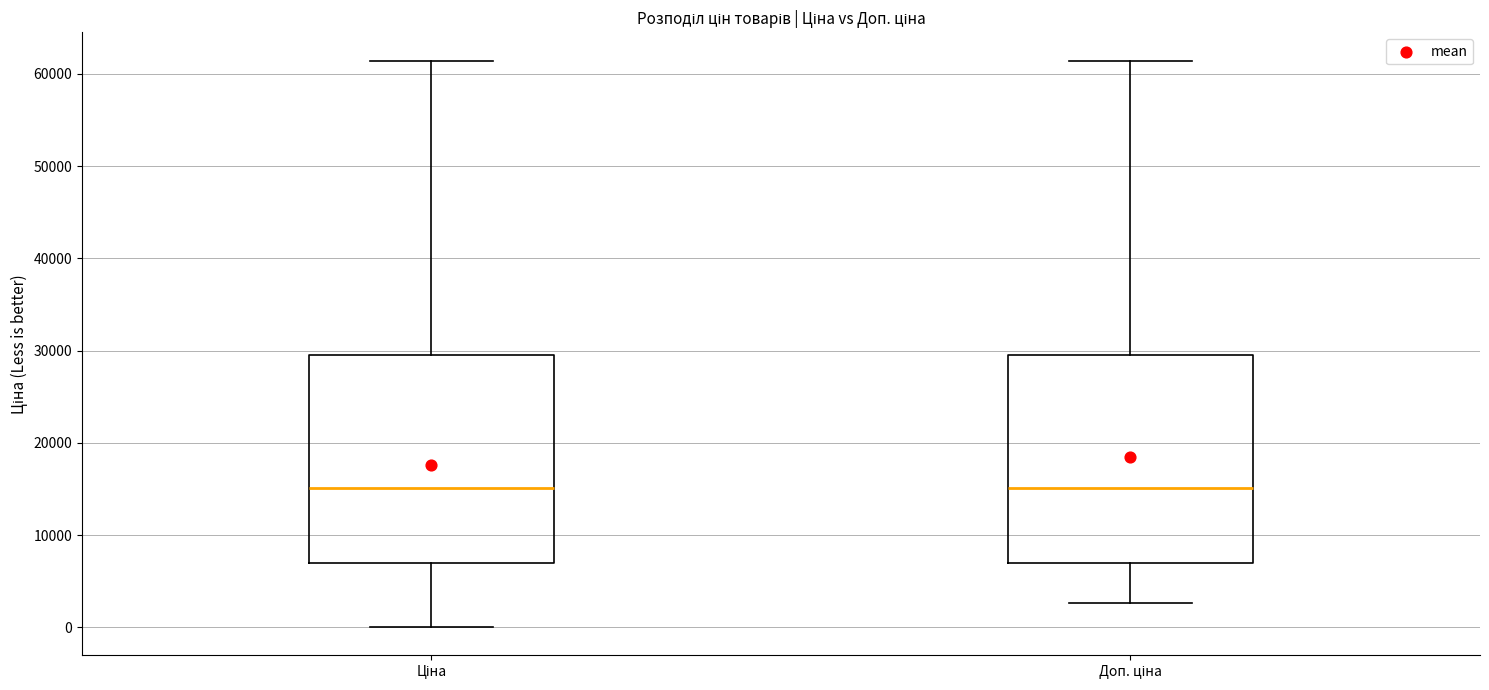

Reading left to right, read every box against the y-axis: the position of its median line, the range the box covers, and the ends of its whiskers. The values are not printed on the chart, so give them approximately, as read against the axis.

Ціна: median 15000, box 7000 to 29000, whiskers 0 to 61000
Доп. ціна: median 15000, box 7000 to 29000, whiskers 3000 to 61000